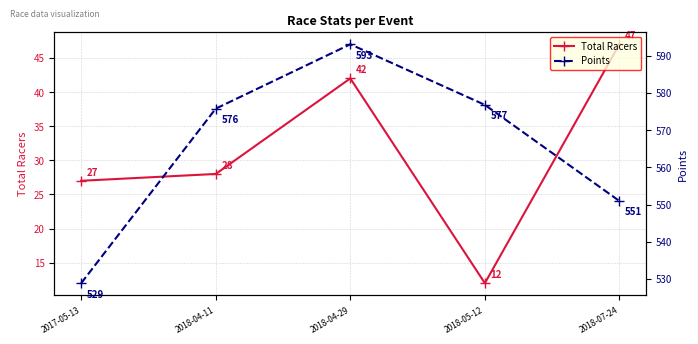

Is it true that Total Racers equals 12.0 at 2018-05-12?

True